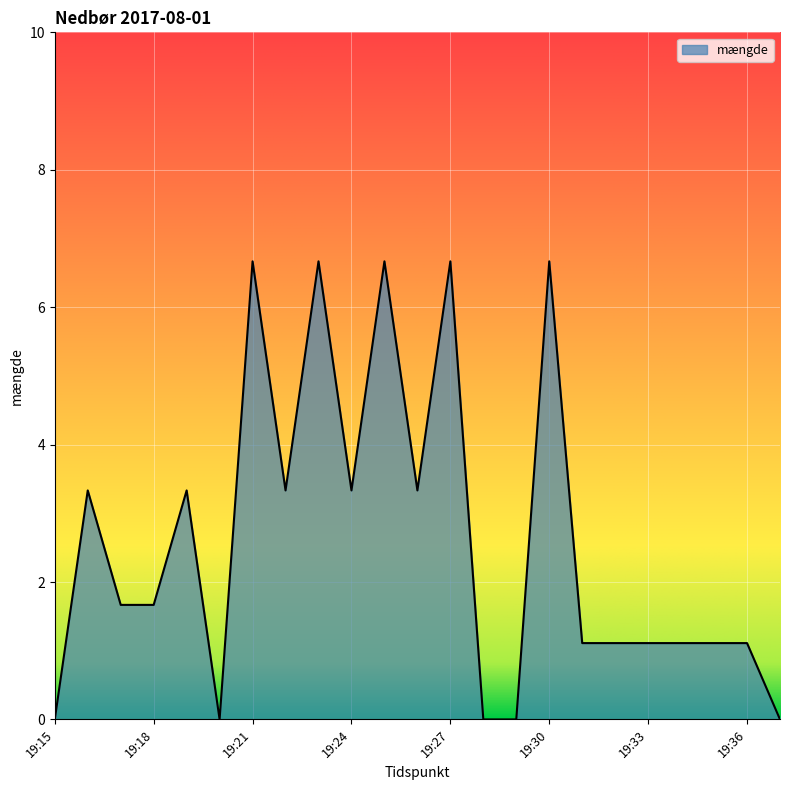

What is the greatest value displayed?

6.7